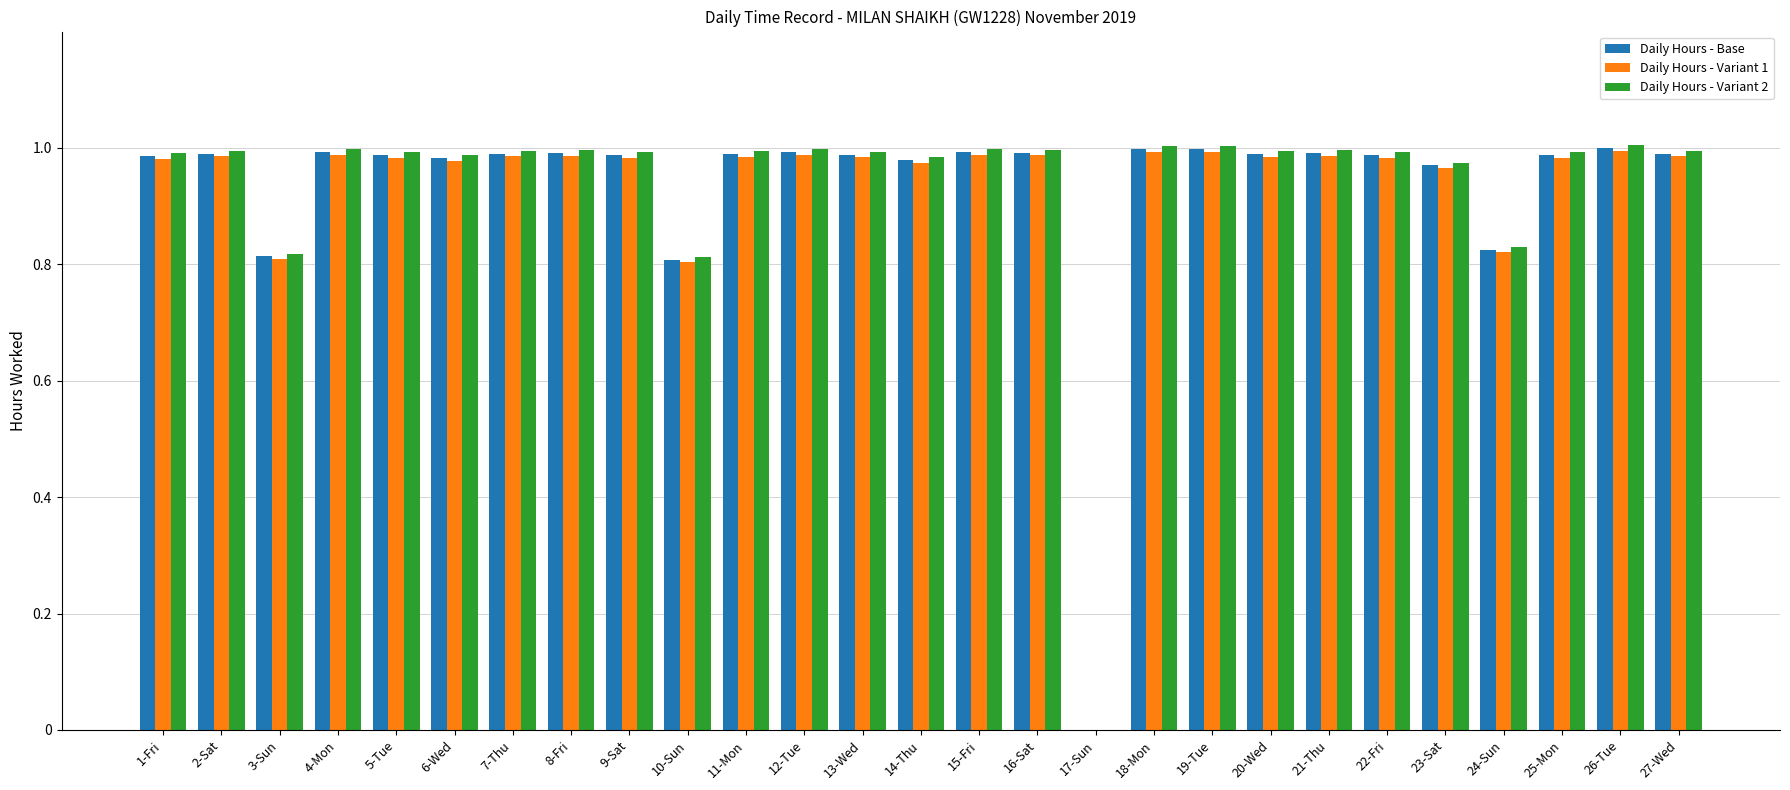

Is it true that Daily Hours - Variant 1 equals 1.0 at 2-Sat?

True